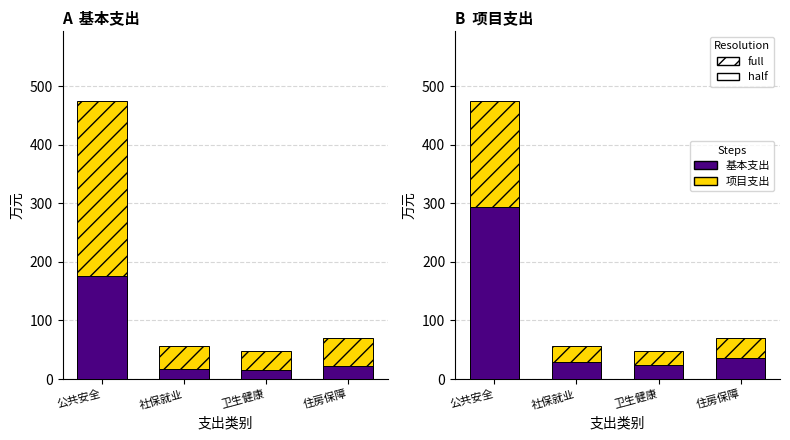

What is the difference between the maximum and minimum values in the 项目支出_合计 series?

268.3